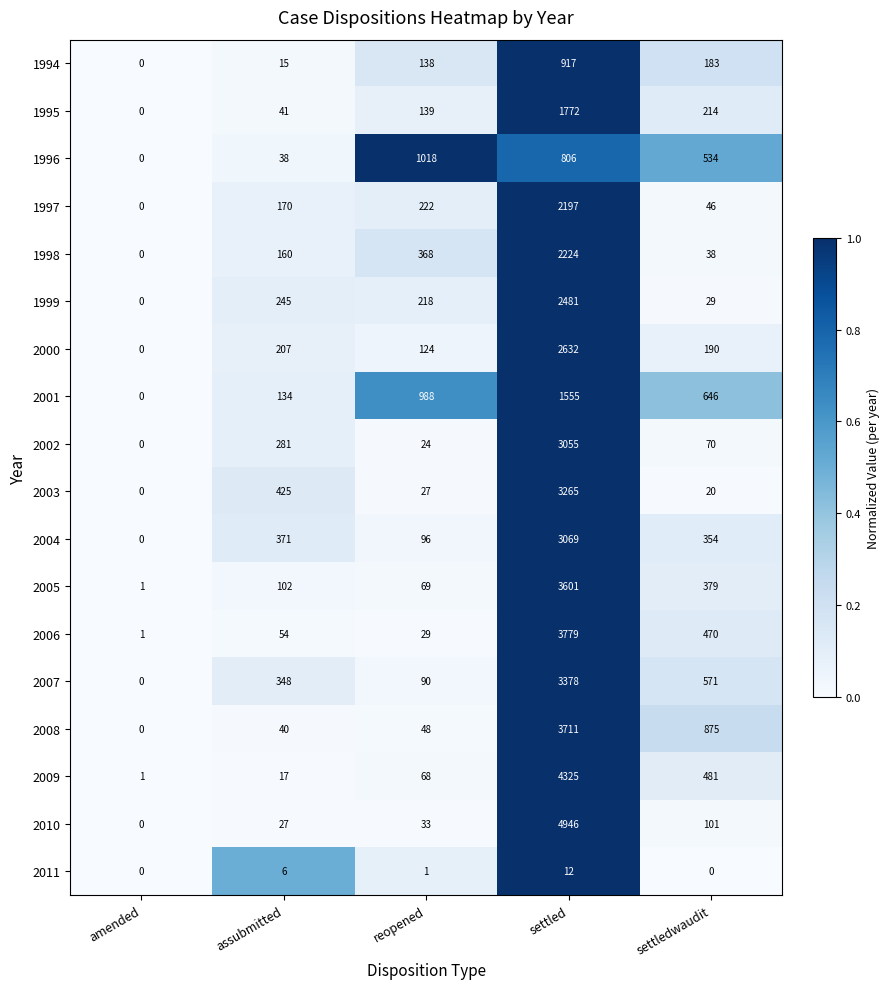

Rank the series by their maximum value, from lowest to highest.

2011, 1994, 1996, 2001, 1995, 1997, 1998, 1999, 2000, 2002, 2004, 2003, 2007, 2005, 2008, 2006, 2009, 2010